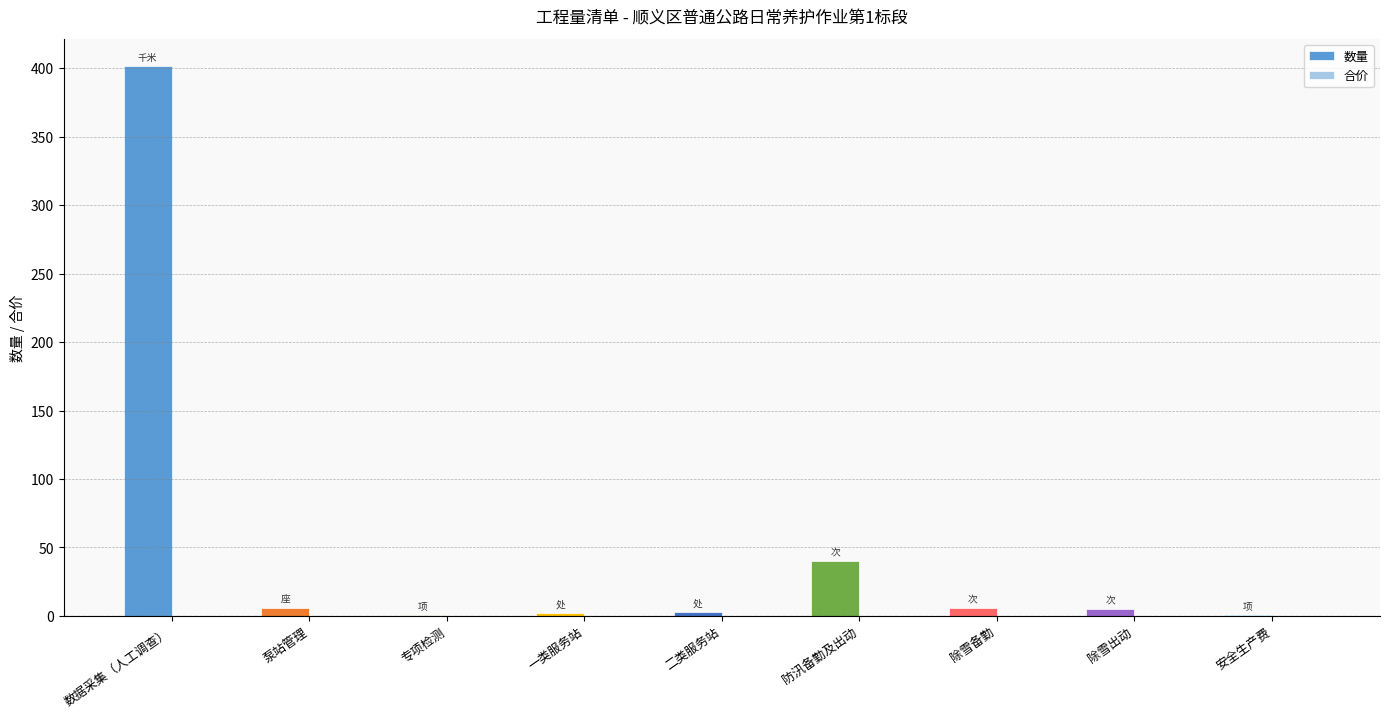

What is the label of the 8th bar from the right?

泵站管理